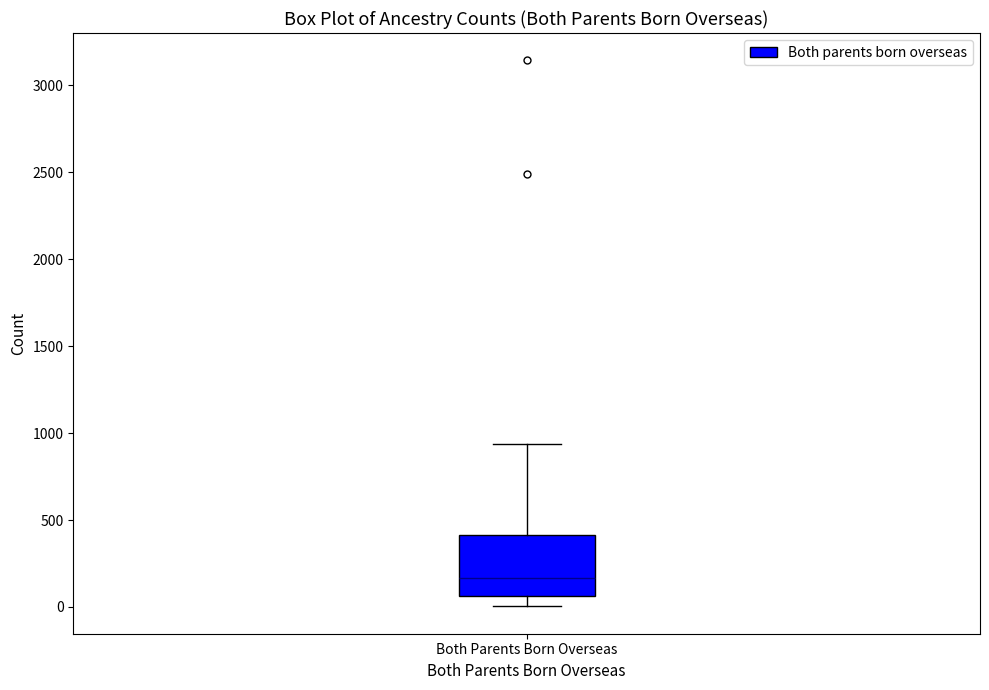

Transcribe this box plot: give where the median line is, the range the box spans, and where the two whiskers end, as read against the y-axis. The values are not printed on the chart, so give them approximately, as read against the axis.

median 150, box 50 to 400, whiskers 0 to 950